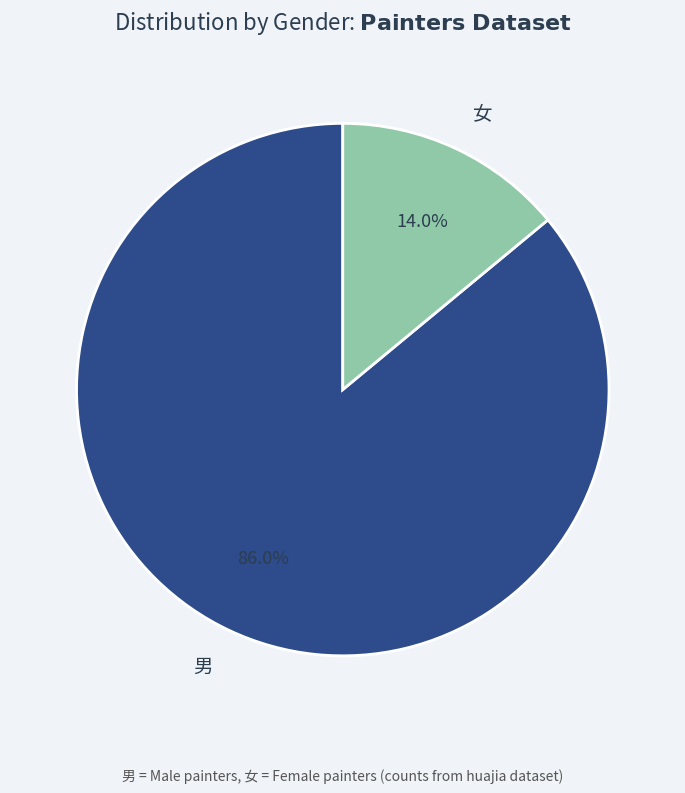

Does any single category account for the majority?

Yes